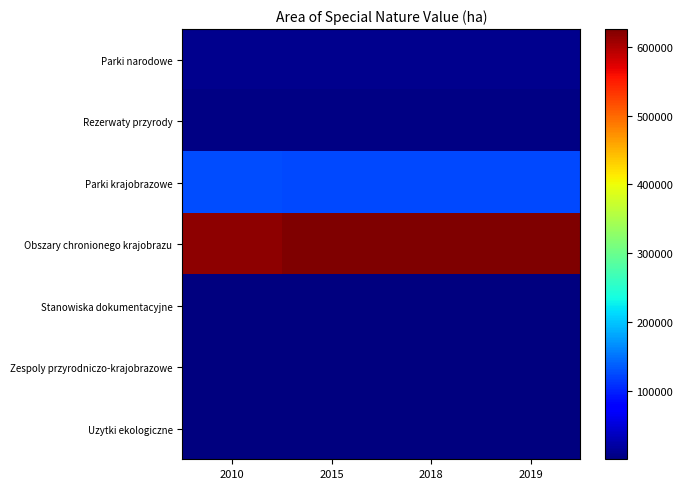

Reading left to right, list all the values displayed in this chart.

Parki narodowe: 2010=7626.4	2015=7626.4	2018=7626.5	2019=7626.4
Rezerwaty przyrody: 2010=3820.8	2015=3819.7	2018=3794.1	2019=3794.1
Parki krajobrazowe: 2010=126539.1	2015=123674.4	2018=123623.8	2019=123616.5
Obszary chronionego krajobrazu: 2010=617100.4	2015=625833.8	2018=625521.7	2019=624469.8
Stanowiska dokumentacyjne: 2010=25.3	2015=30.3	2018=28.7	2019=28.7
Zespoly przyrodniczo-krajobrazowe: 2010=103.9	2015=104.2	2018=108.0	2019=107.7
Uzytki ekologiczne: 2010=543.2	2015=555.7	2018=769.9	2019=769.3